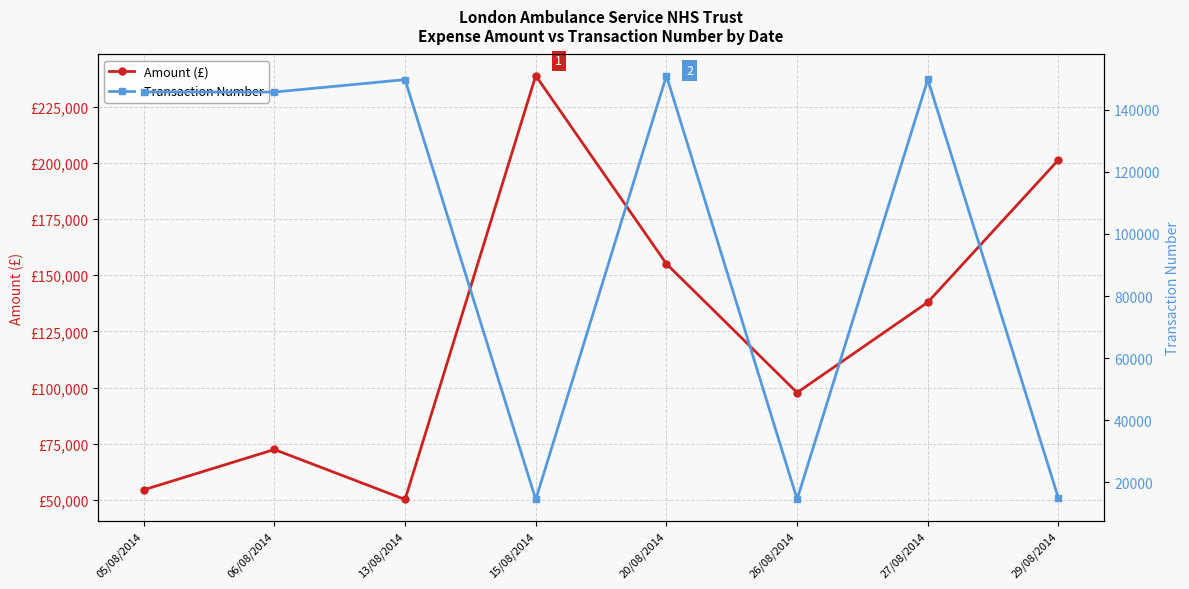

Reading left to right, extract all data points from this chart.

Amount (£): 05/08/2014=54460.8	06/08/2014=72420.6	13/08/2014=50173.5	15/08/2014=238815.6	20/08/2014=155074.0	26/08/2014=97740.1	27/08/2014=137970.0	29/08/2014=201345.0
Transaction Number: 05/08/2014=145704.0	06/08/2014=145668.0	13/08/2014=149662.0	15/08/2014=14504.0	20/08/2014=150938.0	26/08/2014=14589.0	27/08/2014=149729.0	29/08/2014=14868.0